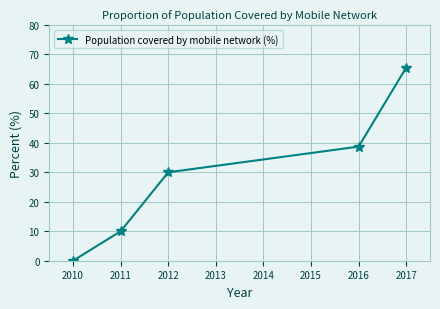

True or false: there are more than 1 points higher than both neighbors.

False